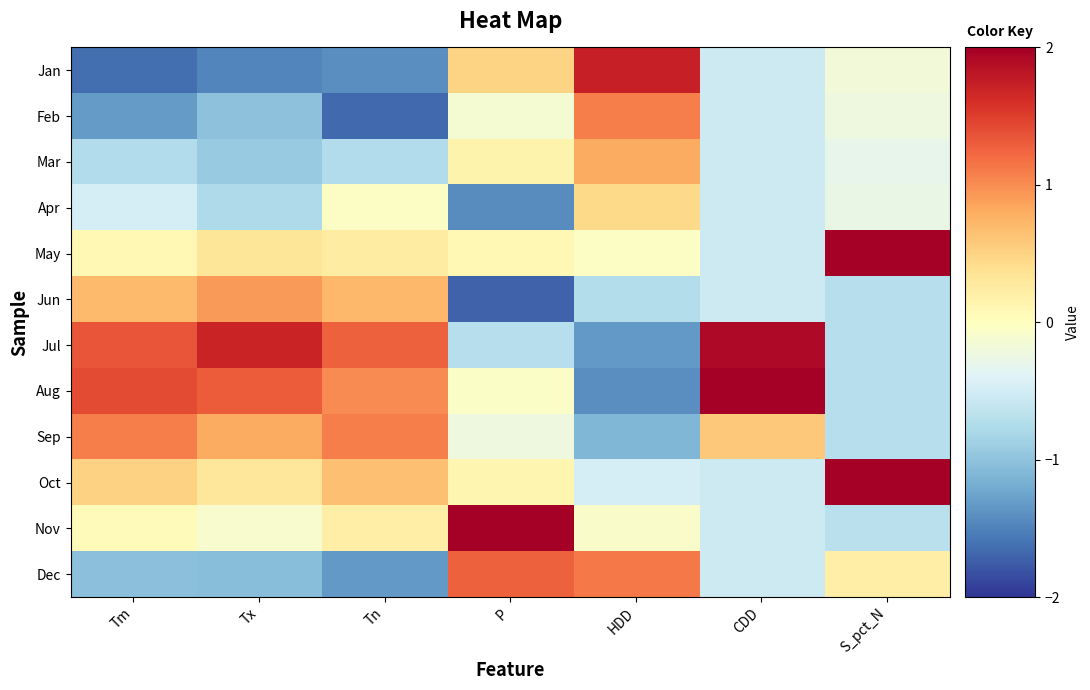

Which series has the widest spread of values?

Aug